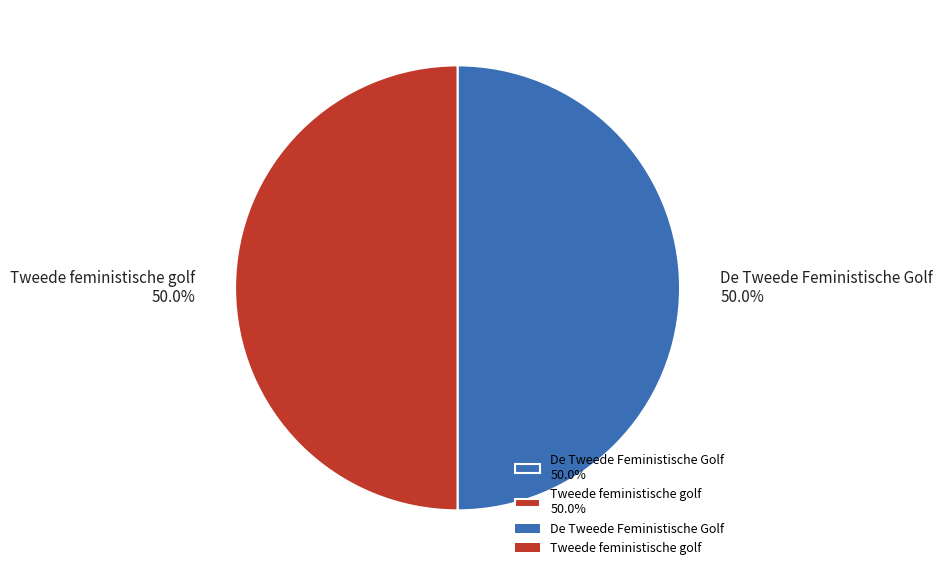

What is the ratio of the value at De Tweede Feministische Golf 50.0% to the value at Tweede feministische golf 50.0%?

1.0